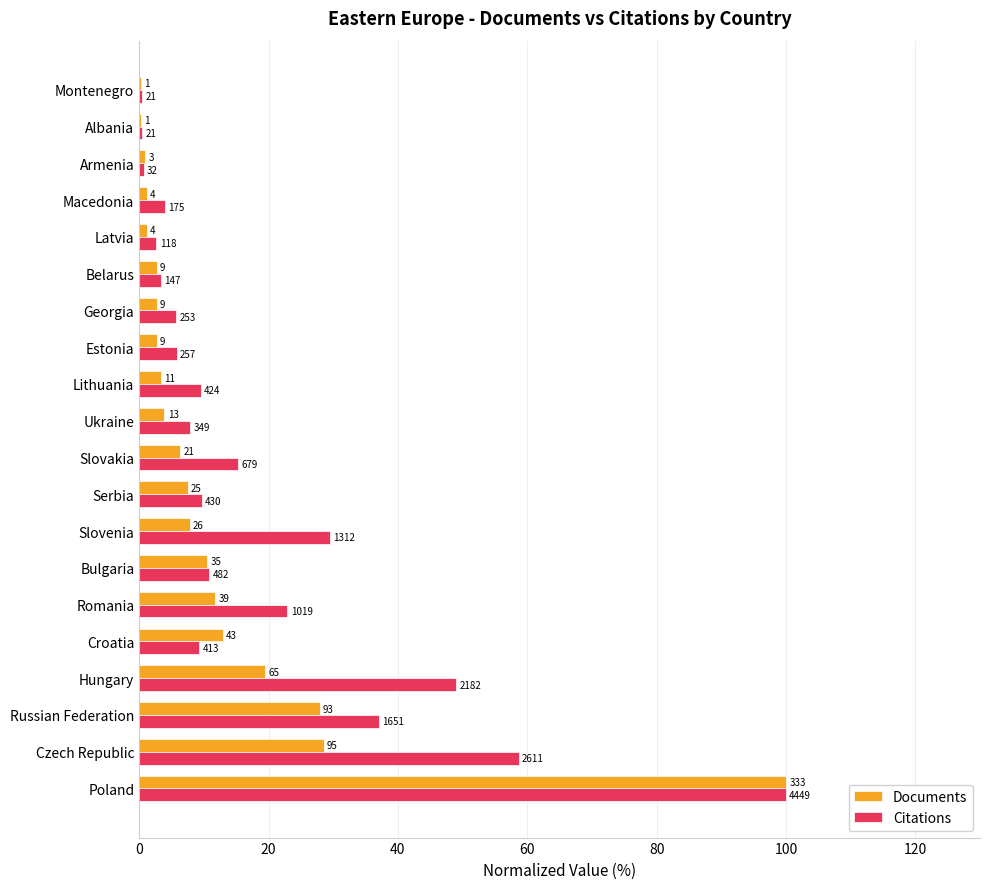

What are all the series names shown in the legend?

Documents, Citations